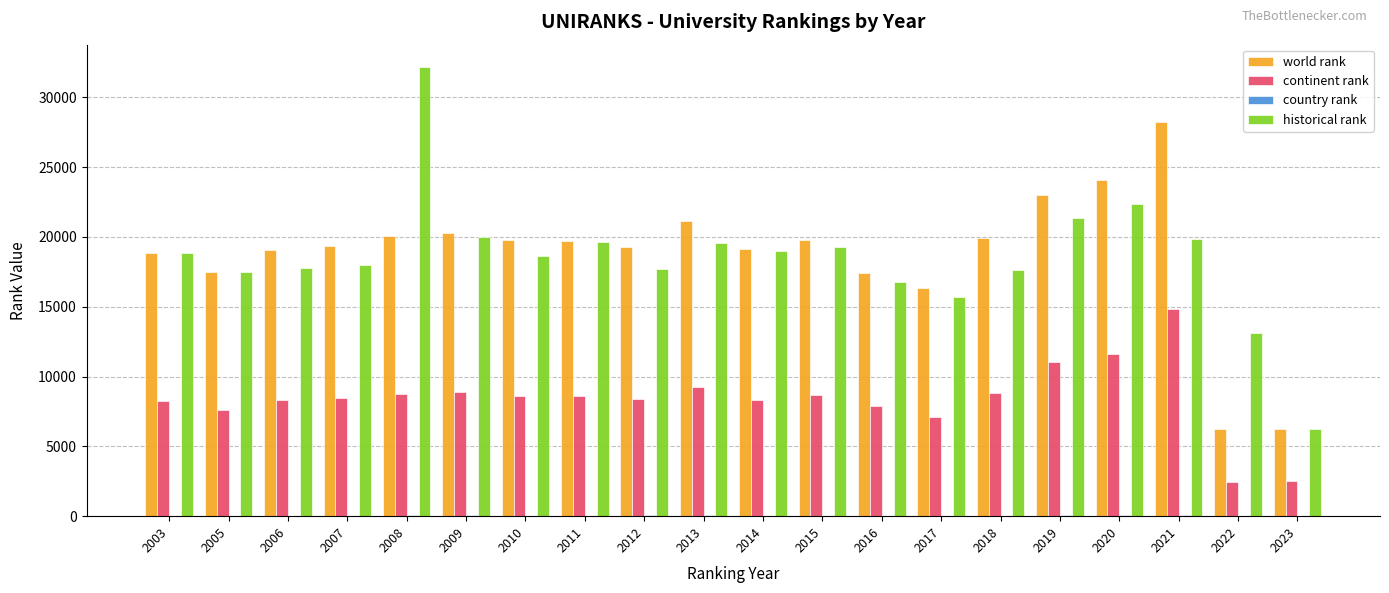

What is the total value across all series at 2021?

63048